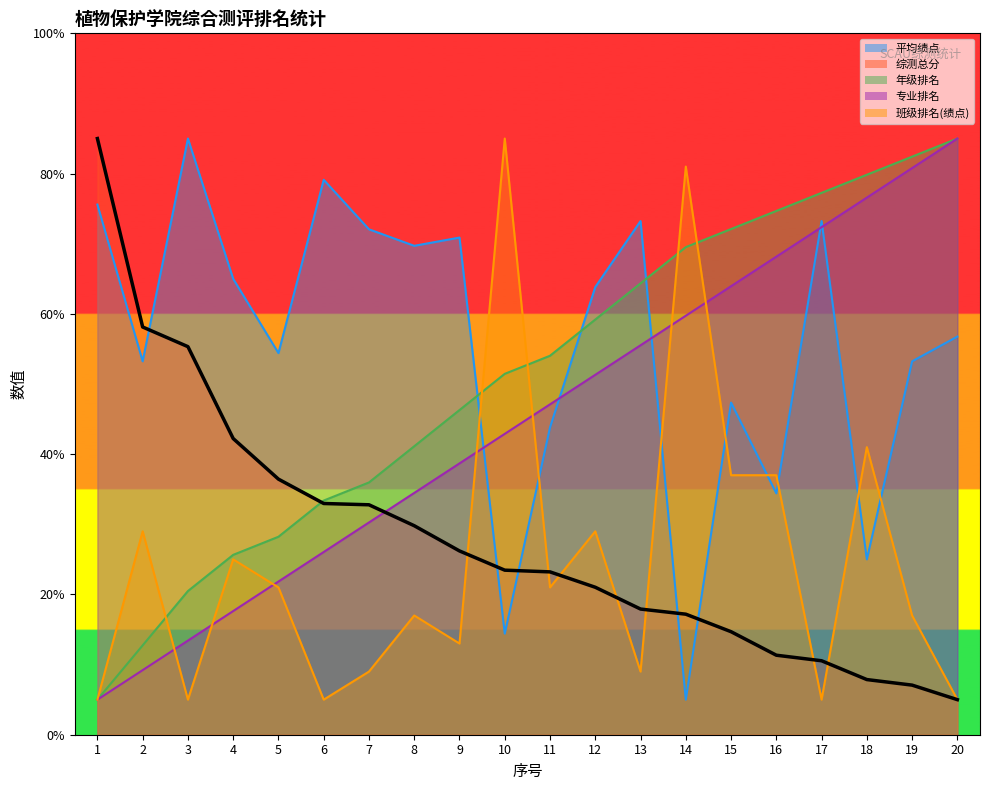

How many lines are shown in the chart?

5